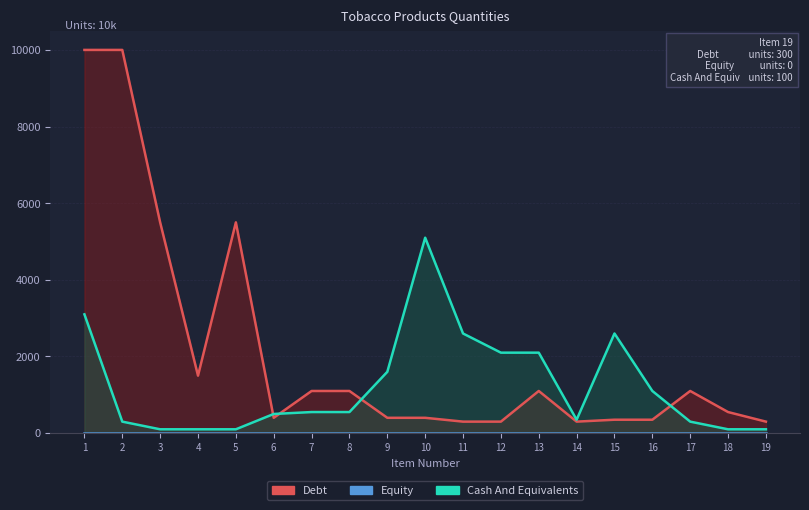

Reading left to right, list all the values displayed in this chart.

Debt: 1=10000	2=10000	3=5500	4=1500	5=5500	6=400	7=1100	8=1100	9=400	10=400	11=300	12=300	13=1100	14=300	15=350	16=350	17=1100	18=550	19=300
Equity: 1=0	2=0	3=0	4=0	5=0	6=0	7=0	8=0	9=0	10=0	11=0	12=0	13=0	14=0	15=0	16=0	17=0	18=0	19=0
Cash And Equivalents: 1=3100	2=300	3=100	4=100	5=100	6=500	7=550	8=550	9=1600	10=5100	11=2600	12=2100	13=2100	14=350	15=2600	16=1100	17=300	18=100	19=100